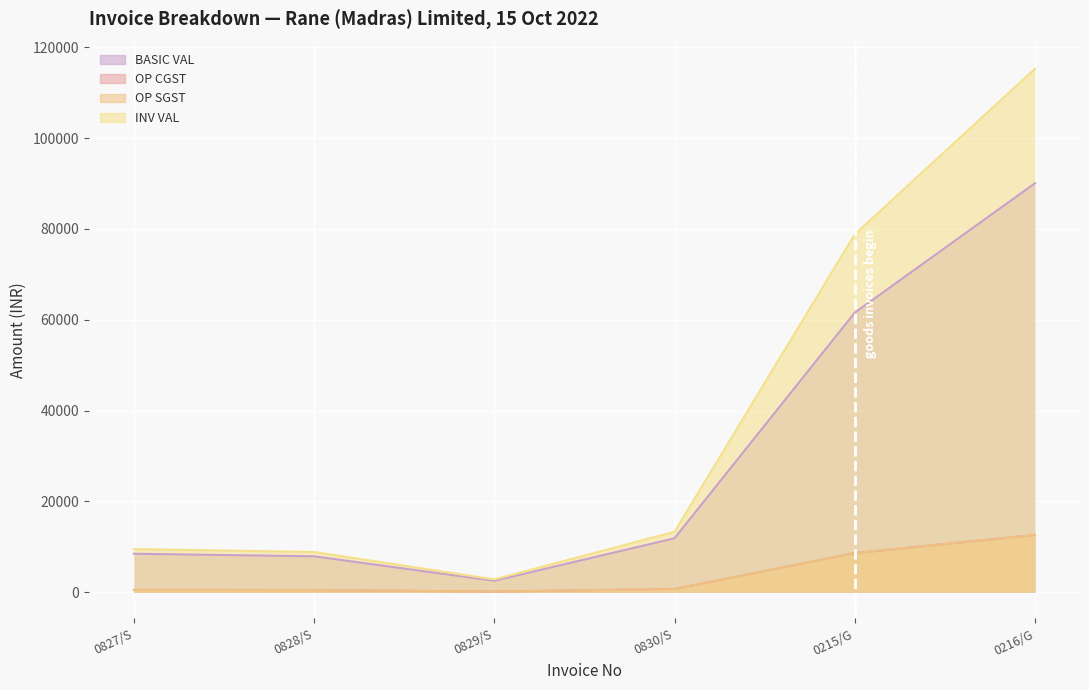

Count the number of categories in the chart.

6